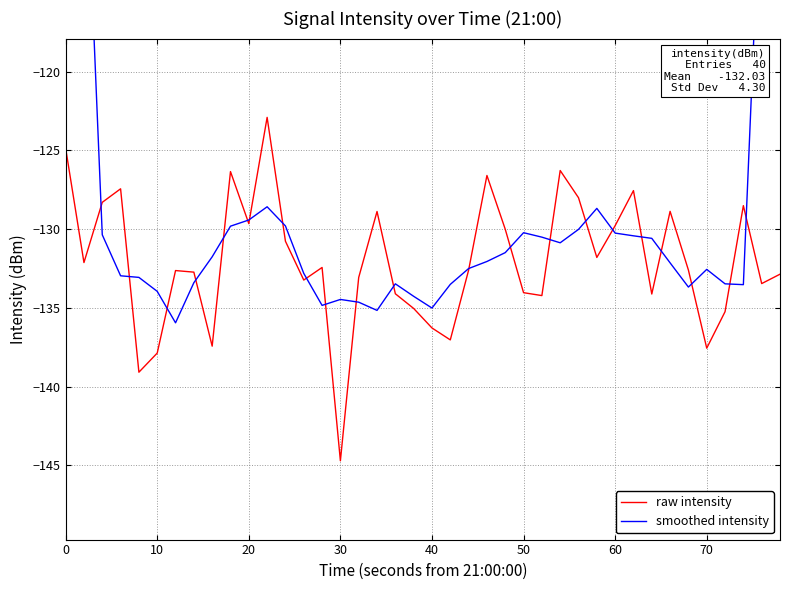

How many data points does each series have?

40